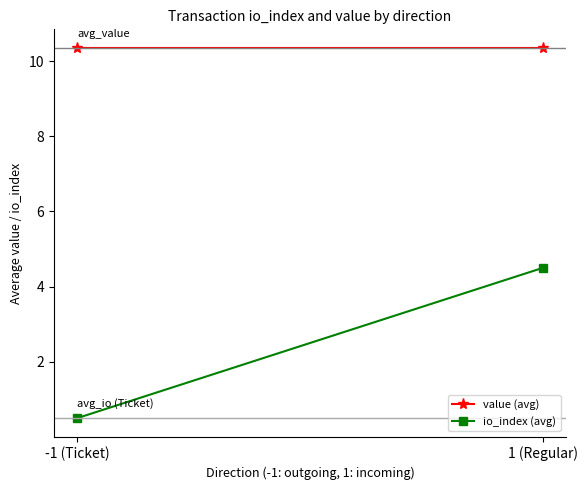

What is the sum of all io_index (avg) values?

5.0